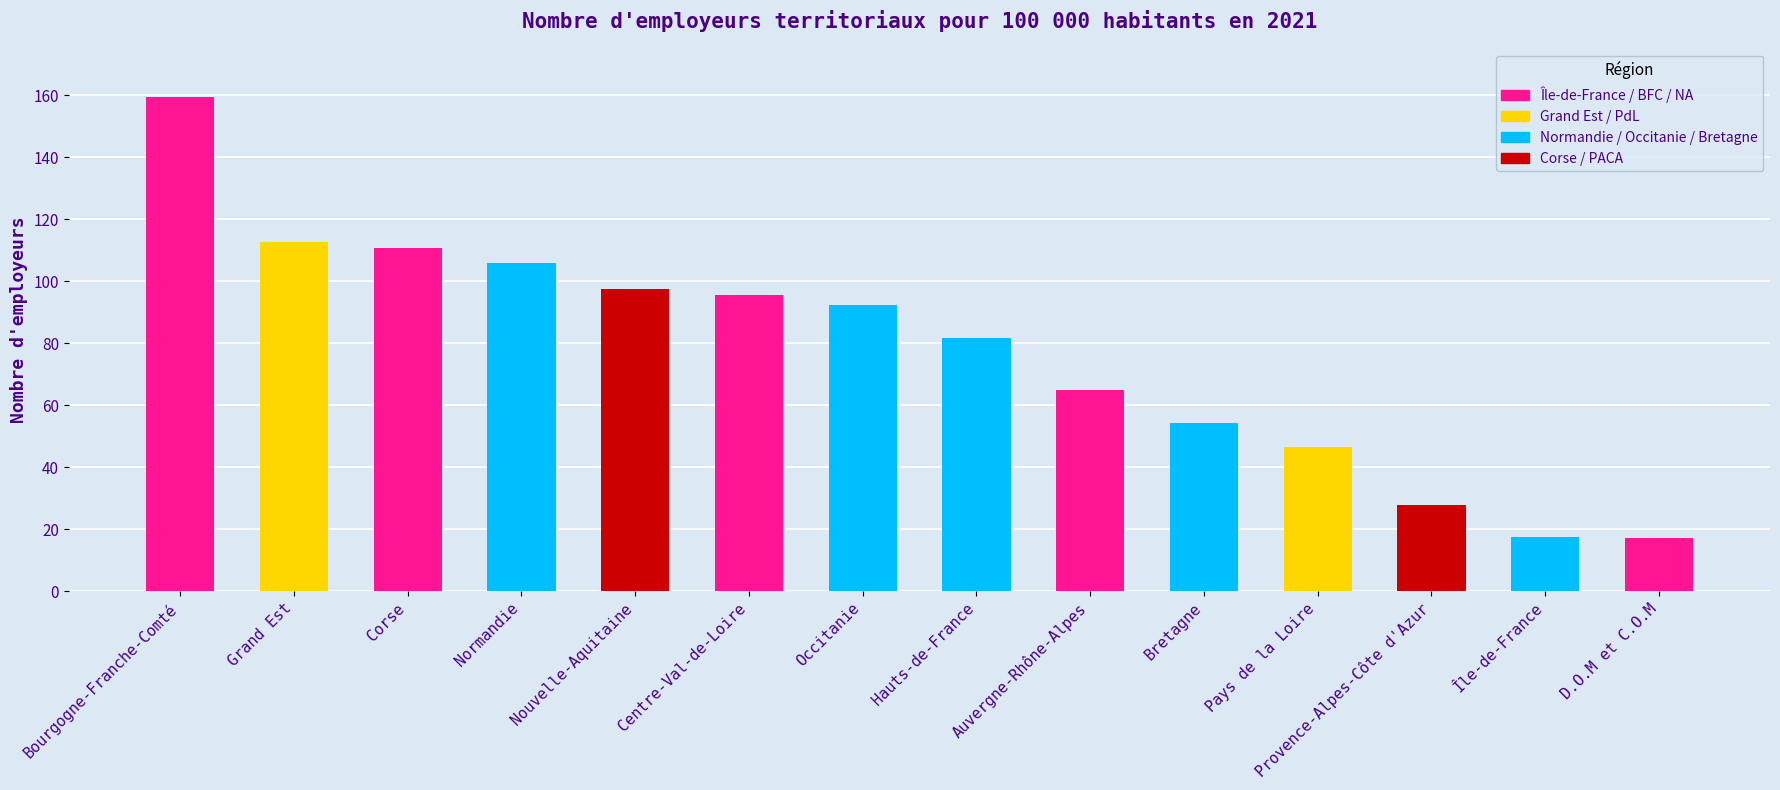

What is the label of the 9th bar from the left?

Auvergne-Rhône-Alpes